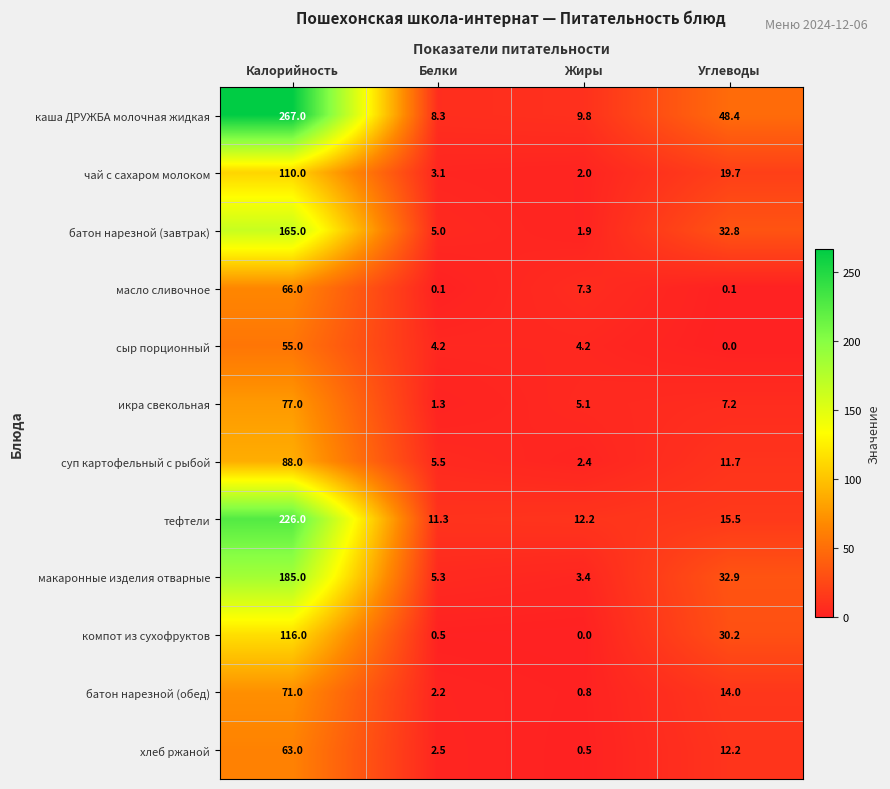

Where is каша ДРУЖБА молочная жидкая nearest to the value 137?

Углеводы